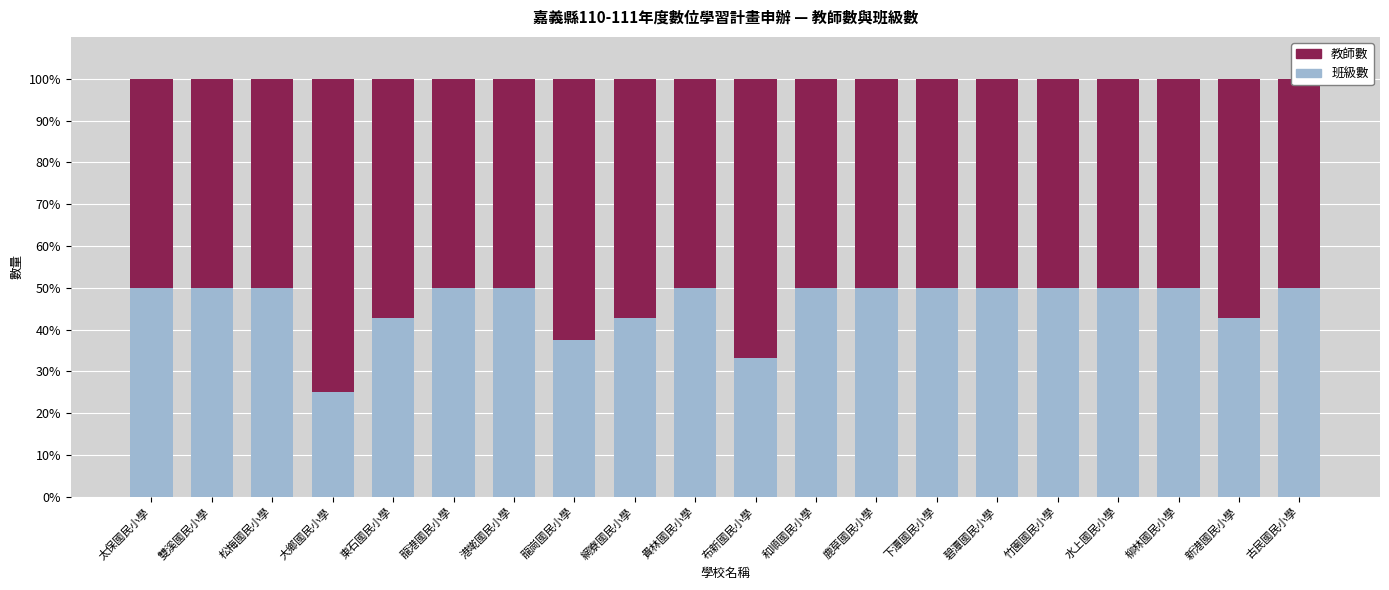

At which category does the chart reach its minimum across all series?

大鄉國民小學